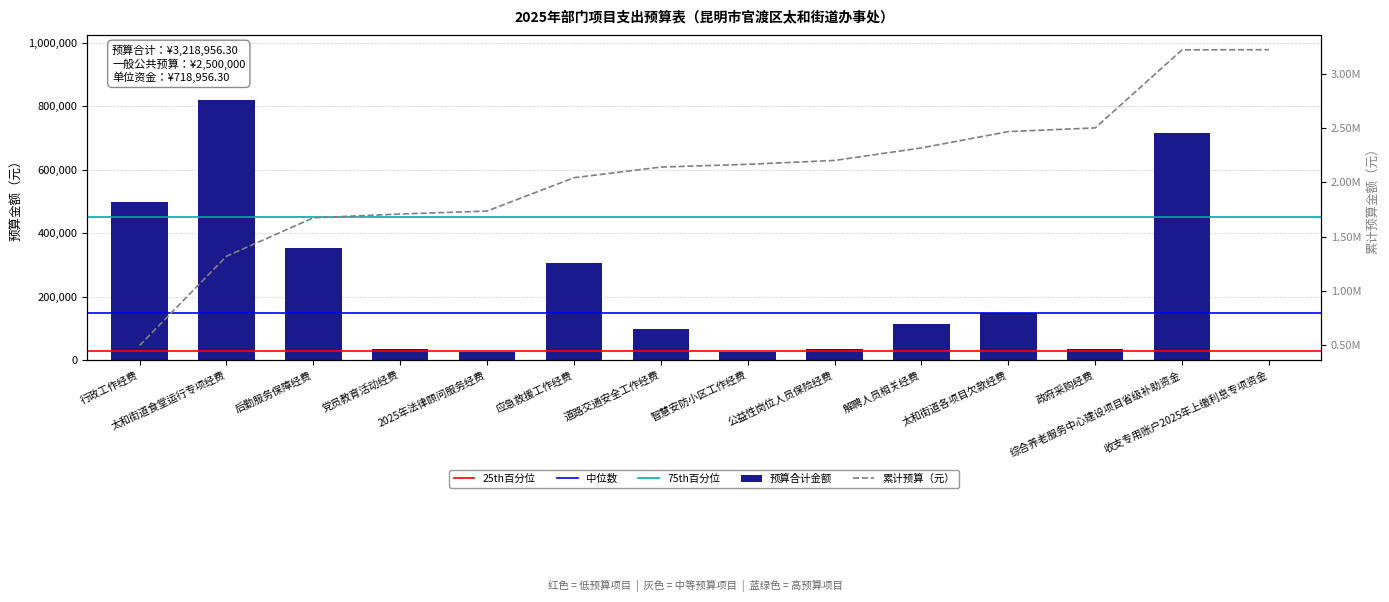

Does the chart contain any negative values?

No